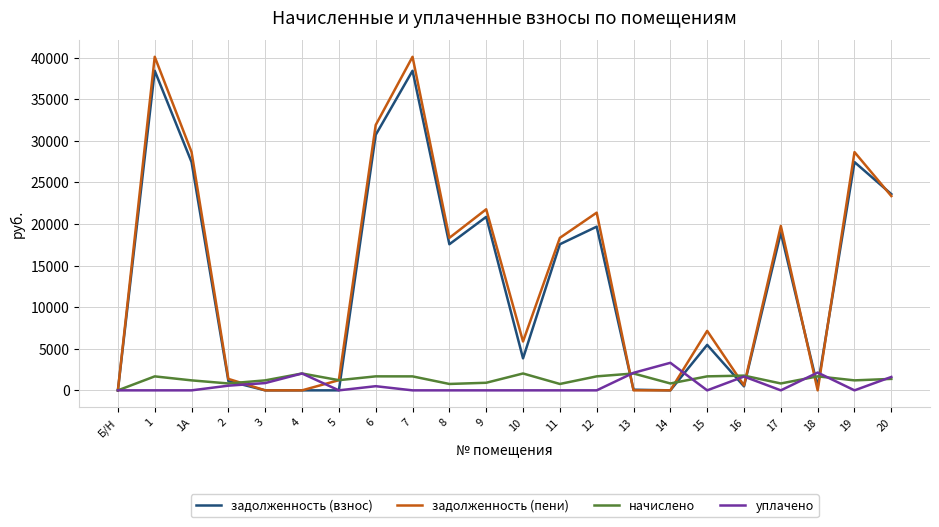

What is the greatest value displayed?

40101.6